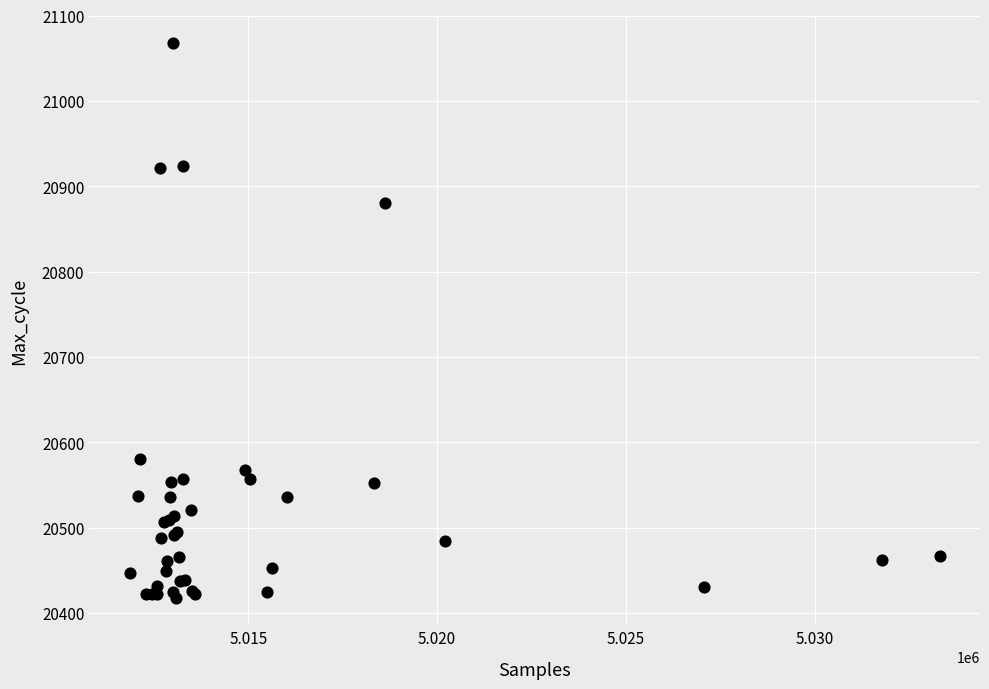

What Y value in the scatter plot is closest to 20743?

20880